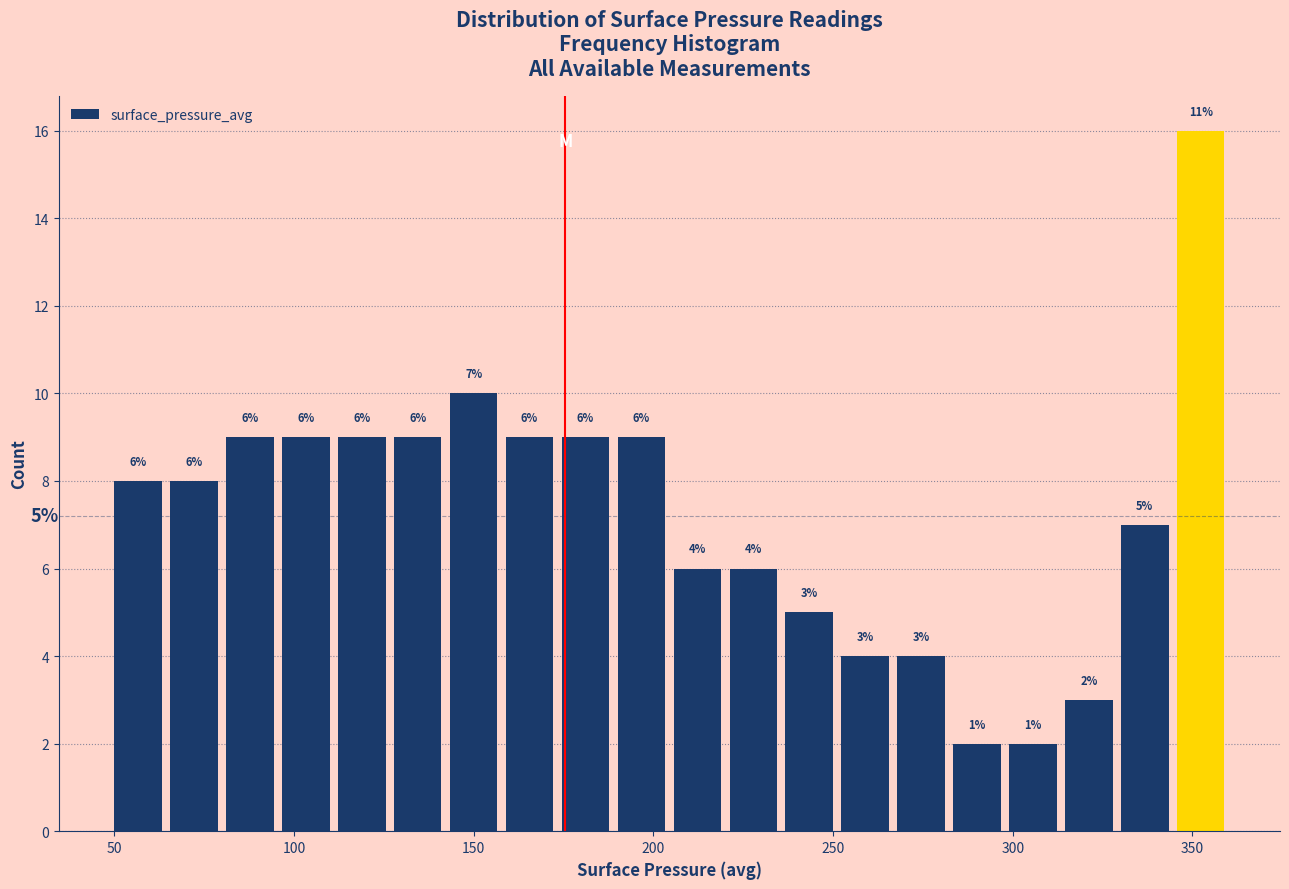

Around what value on the x-axis is the tallest bar? Give the approximate position of its centre, as read against the axis.

350